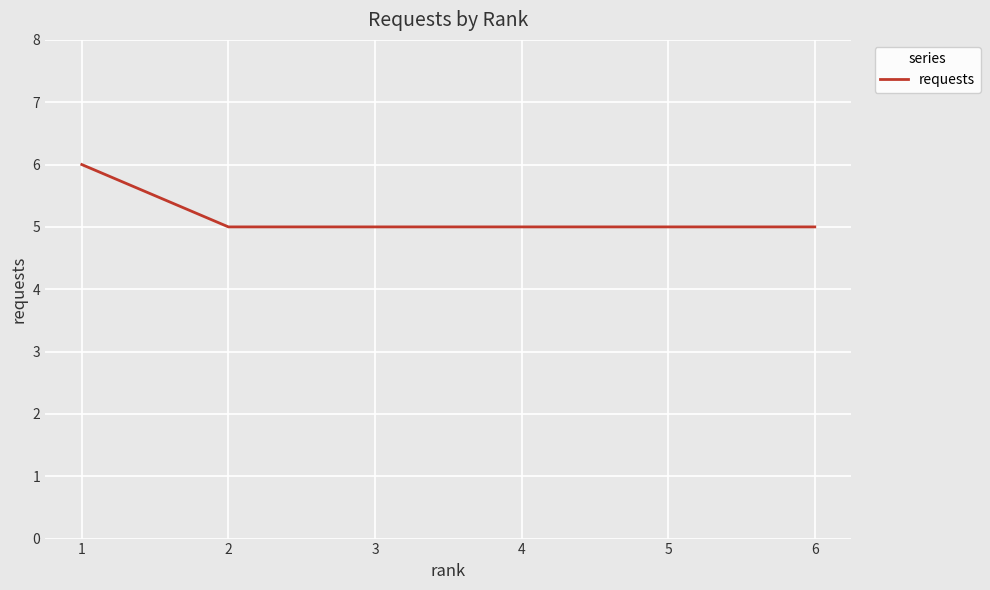

True or false: the data shows 5 at 5.

True